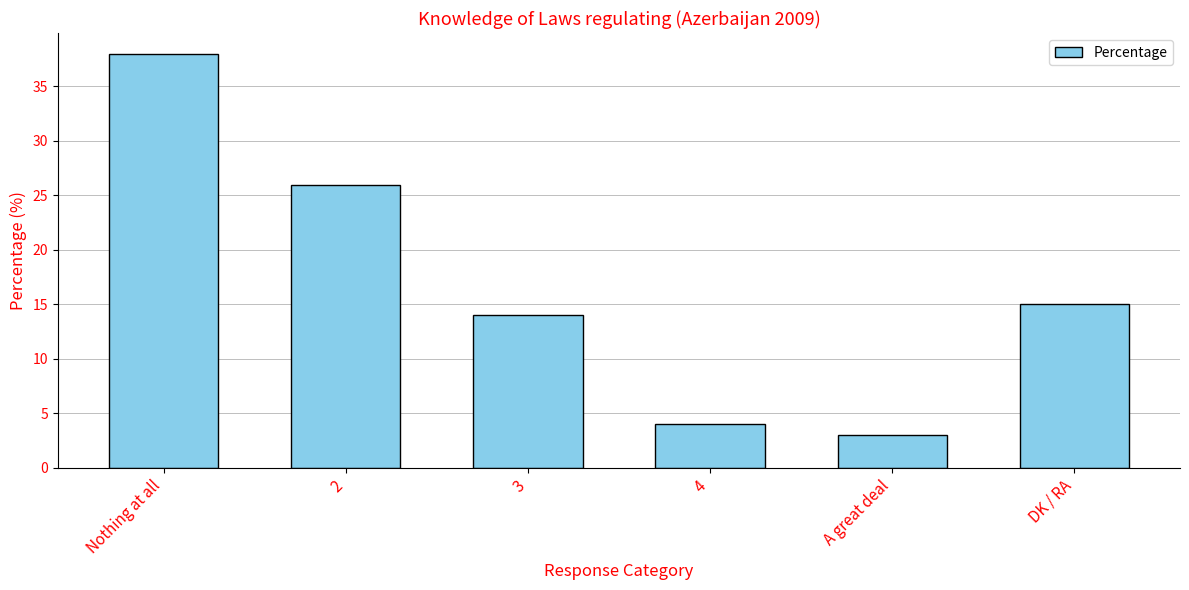

The chart shows a value of 15 at DK / RA. True or false?

True